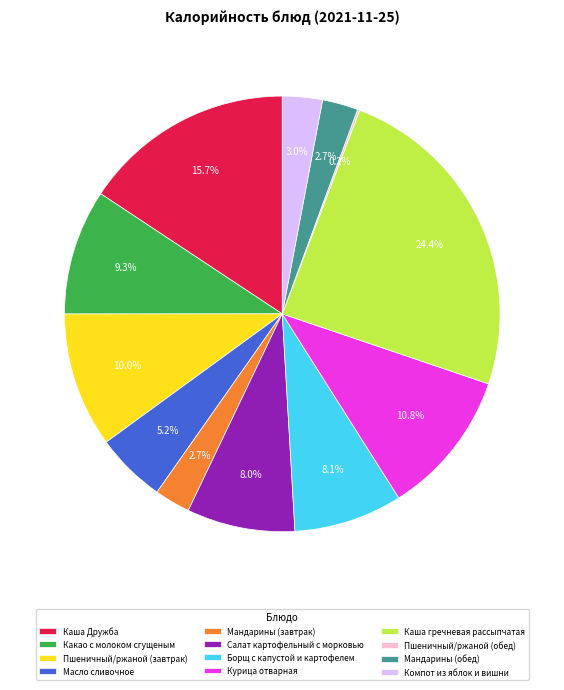

Combined, do Курица отварная and Масло сливочное account for over 50%?

No